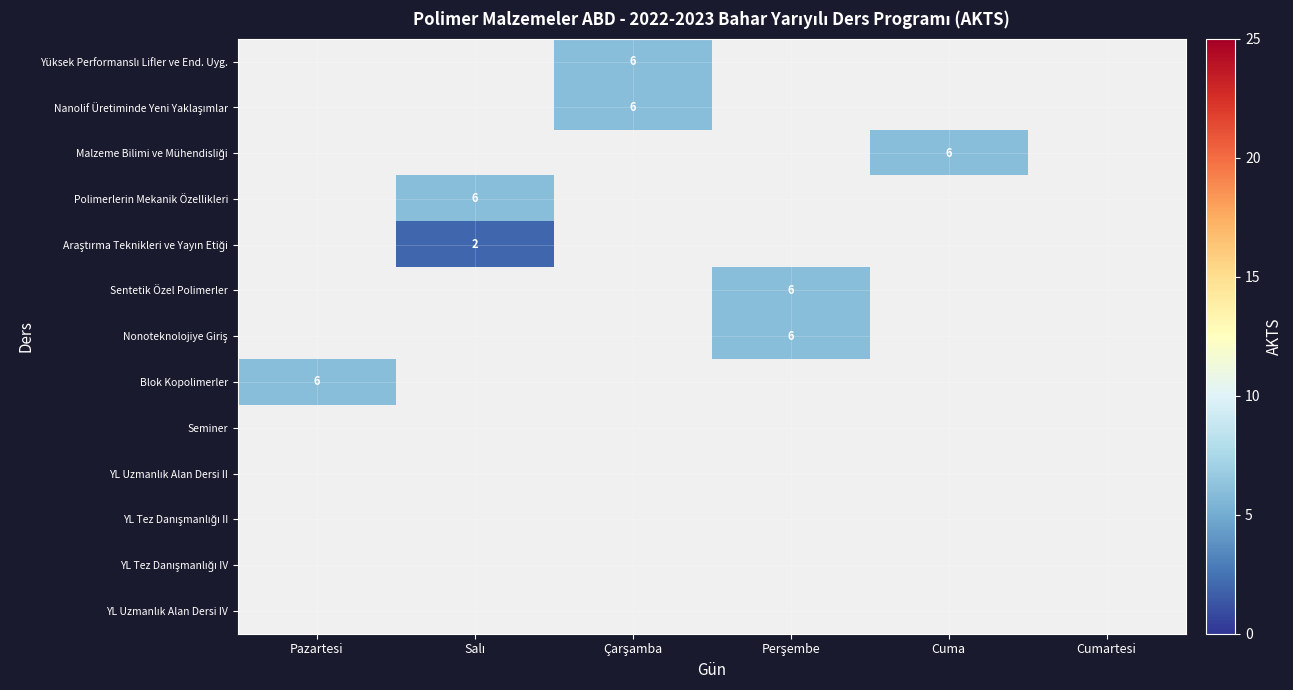

Which series has the widest spread of values?

Blok Kopolimerler